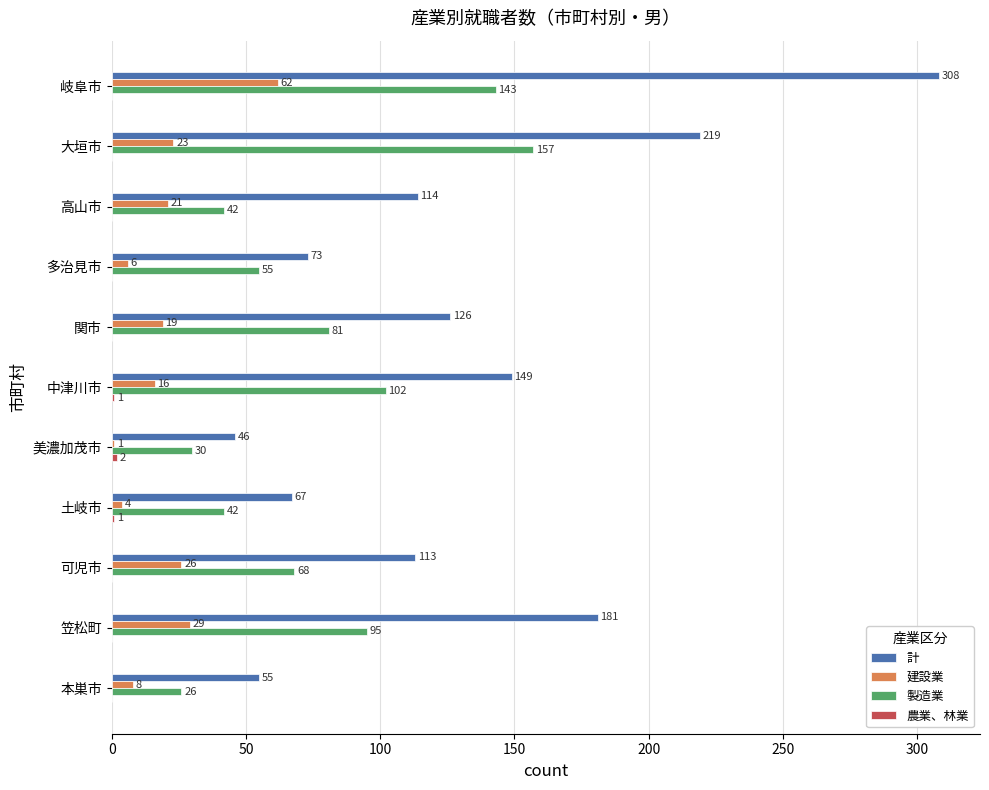

What is the total value across all series at 笠松町?

305